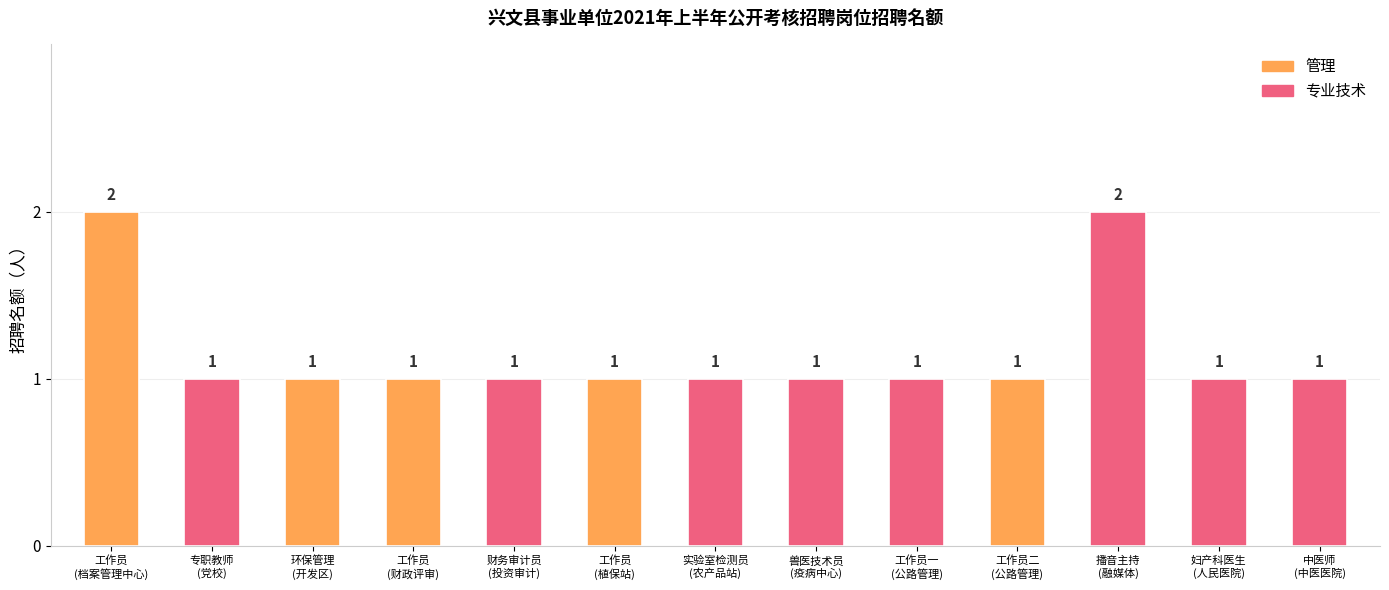

How many data points does each series have?

13